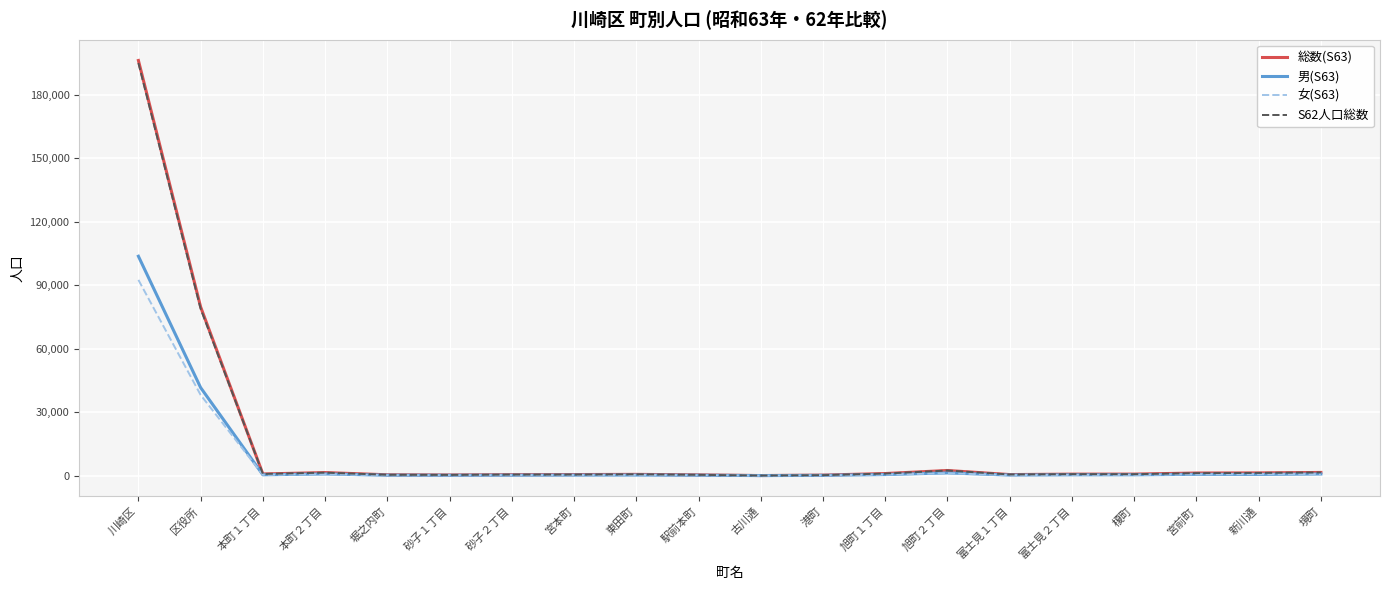

True or false: S62人口総数 has a value of 78848 at 区役所.

True